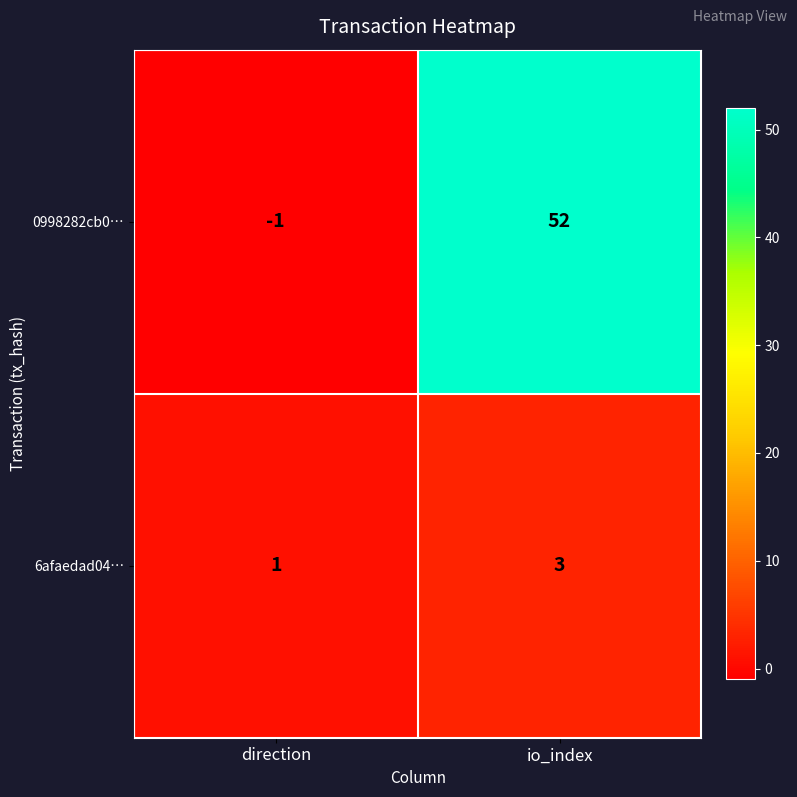

How many data points does each series have?

2